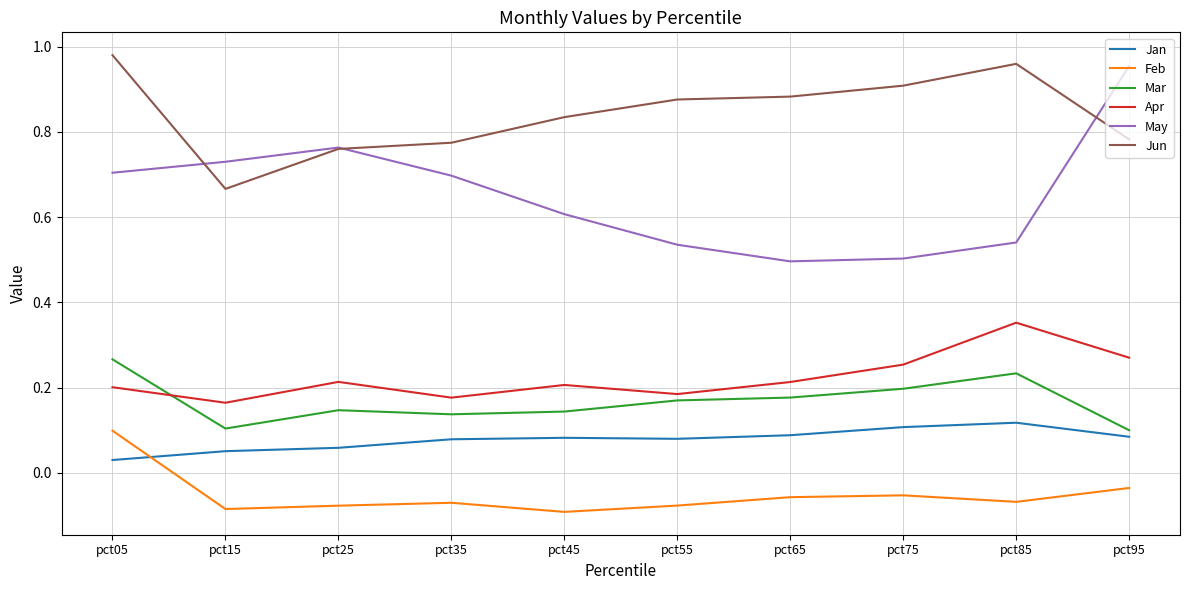

Is it true that Jun equals 0.3 at pct85?

False